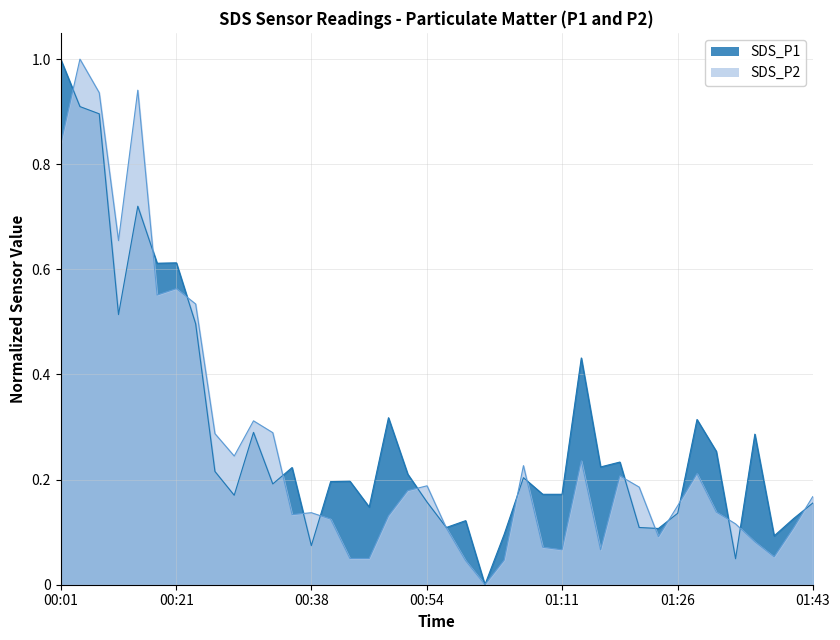

Which series has the largest total across all categories?

SDS_P1